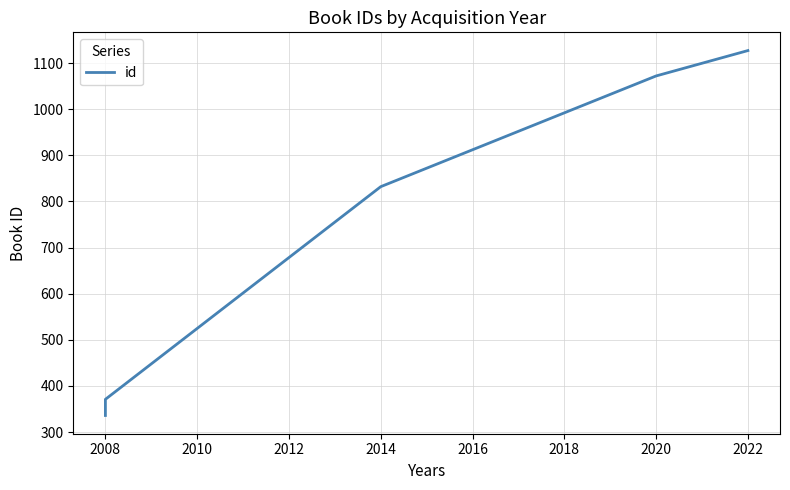

What is the value of the 5th point from the left?

371